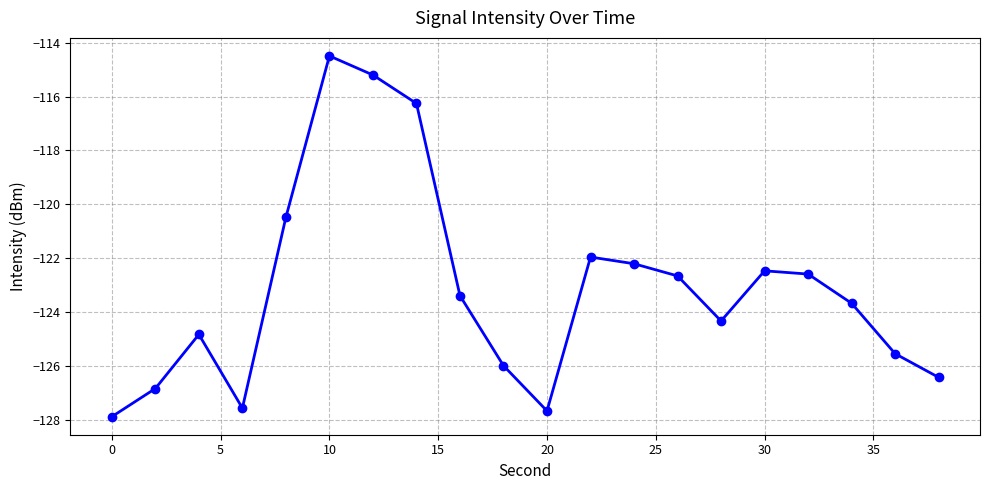

What is the value of the 19th point from the left?

-125.6